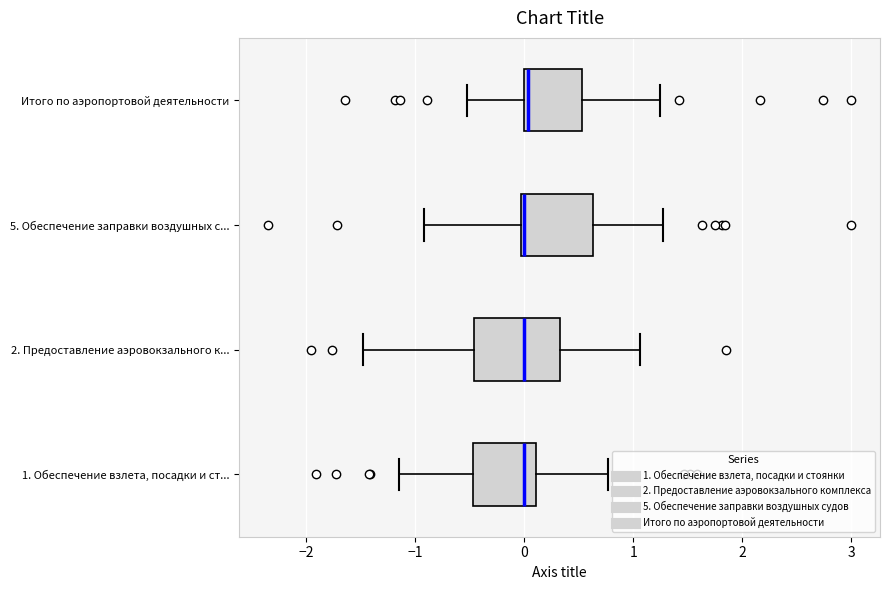

Reading bottom to top, transcribe this box plot: for each box, give where its median line is, the range the box spans, and where its two whiskers end, as read against the x-axis. The values are not printed on the chart, so give them approximately, as read against the axis.

1. Обеспечение взлета, посадки и ст...: median 0.0, box -0.5 to 0.1, whiskers -1.2 to 0.8
2. Предоставление аэровокзального к...: median 0.0, box -0.5 to 0.3, whiskers -1.5 to 1.1
5. Обеспечение заправки воздушных с...: median 0.0, box 0.0 to 0.6, whiskers -0.9 to 1.3
Итого по аэропортовой деятельности: median 0.0 (just right of the box's left edge), box 0.0 to 0.5, whiskers -0.5 to 1.2